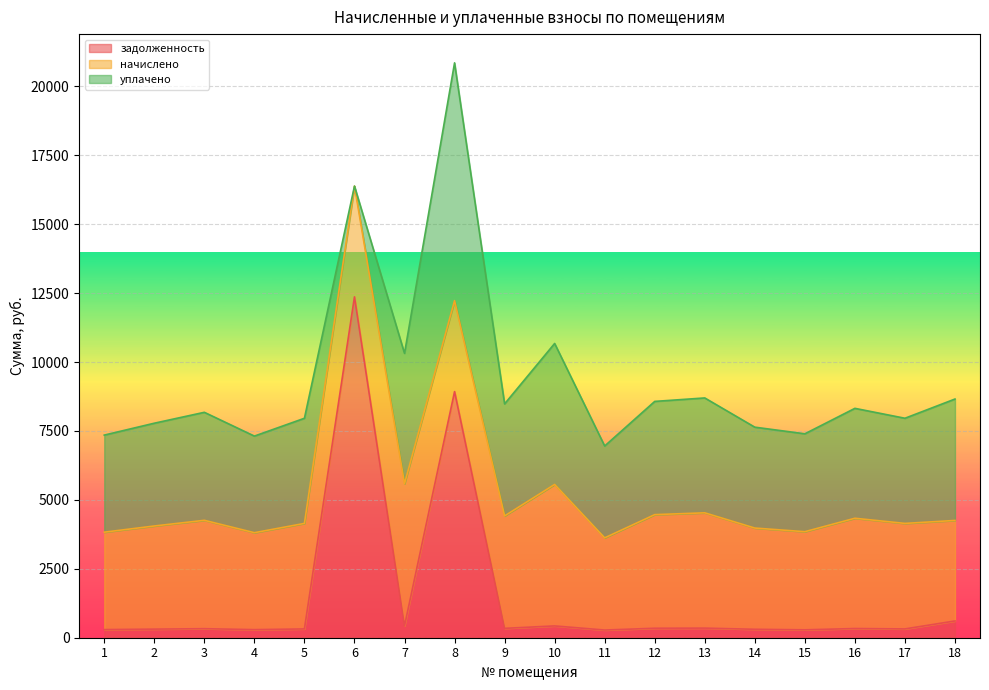

Where does the уплачено series first go above 3917?

3